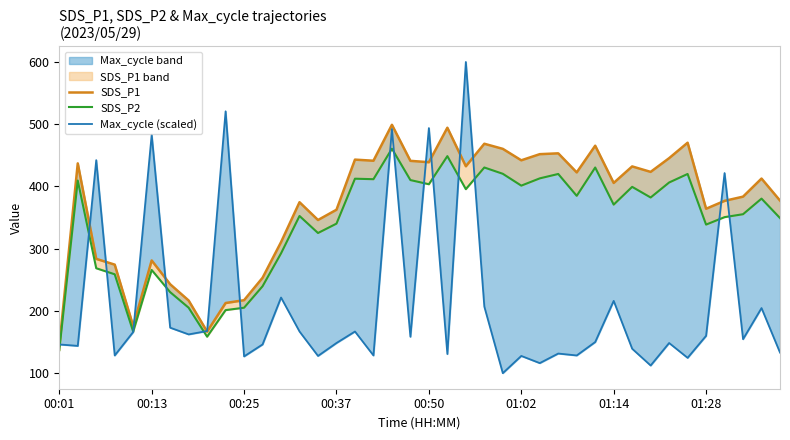

True or false: SDS_P2 has more than 1 points higher than both neighbors.

True